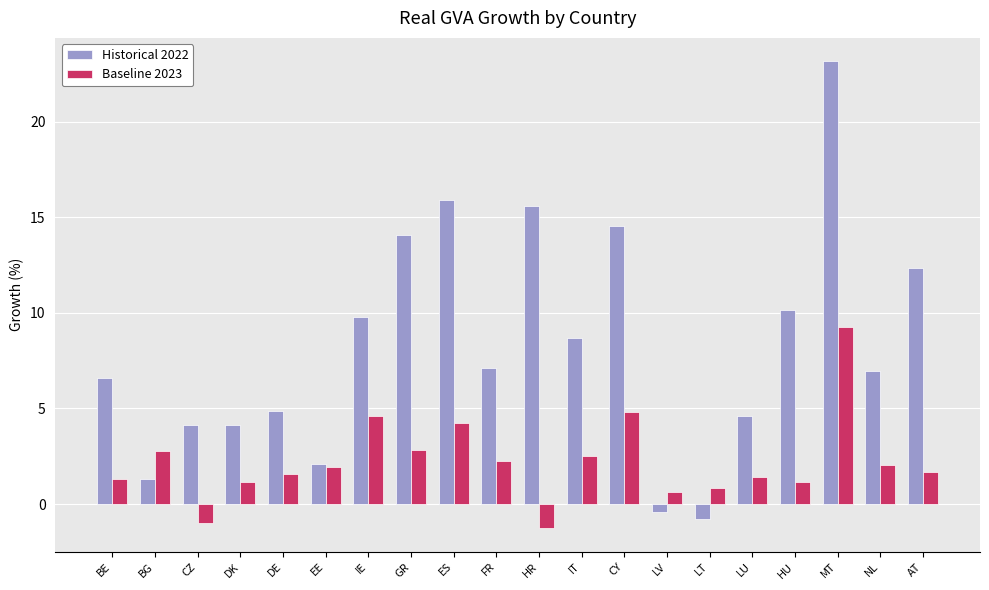

How many bars are there in each group?

2